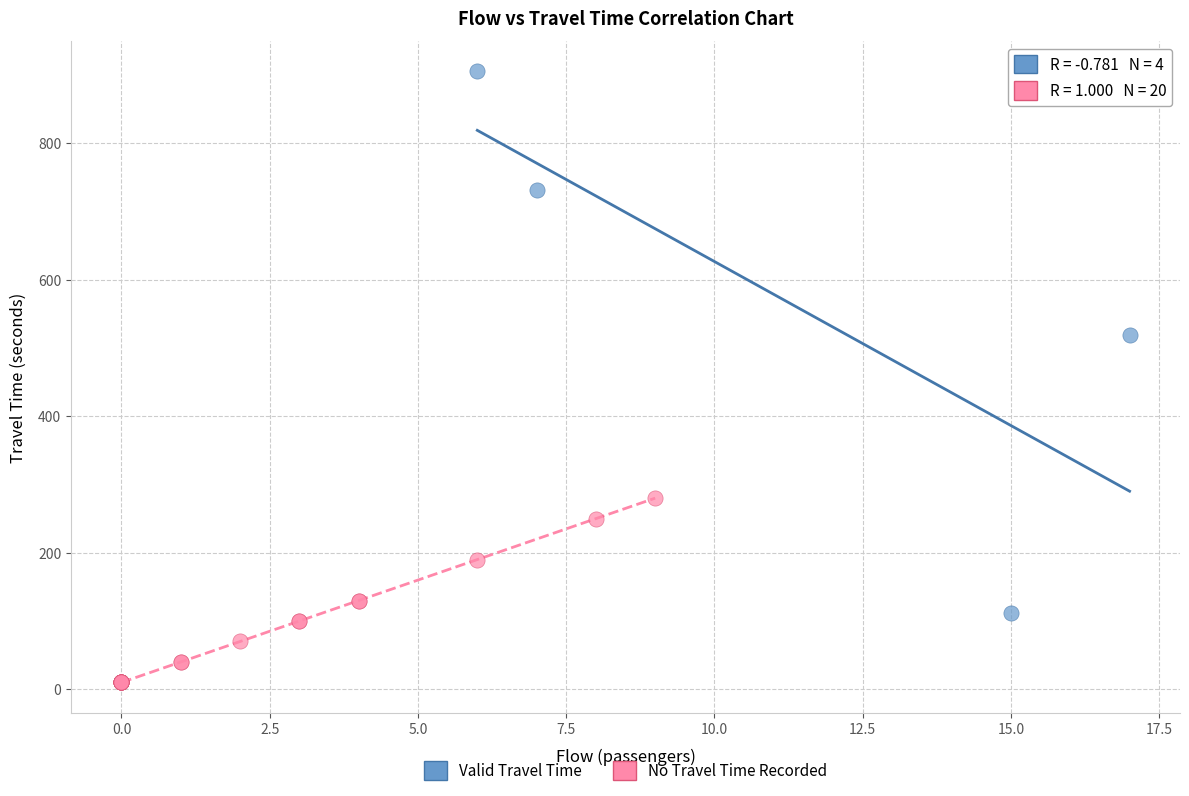

Which series contains the lowest Y value?

No Travel Time Recorded